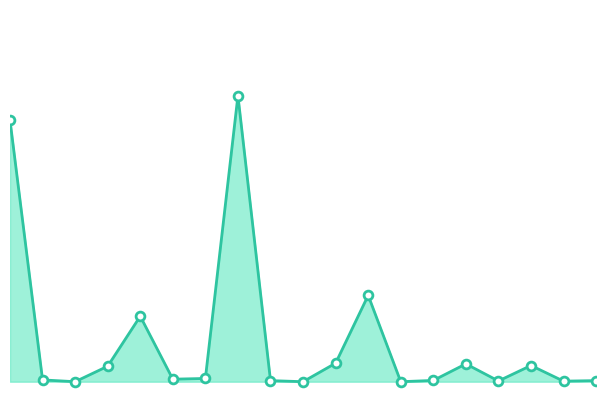

At which category is the sum across all series the highest?

14